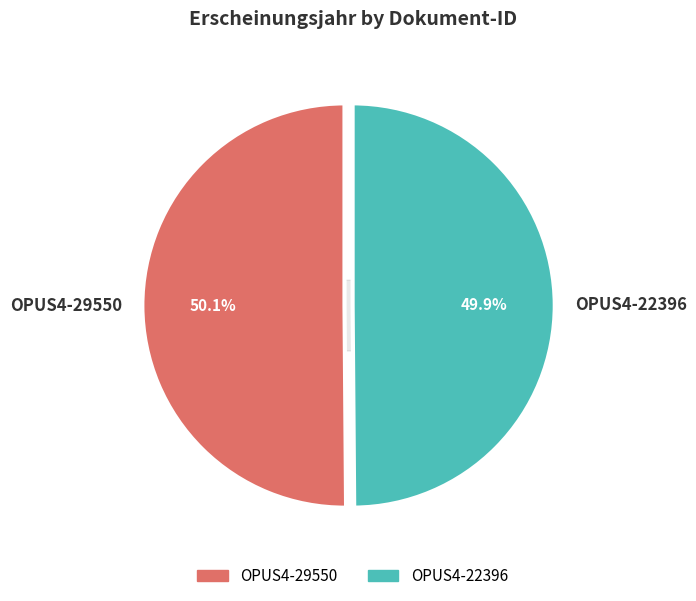

Is there a majority slice in this chart?

Yes